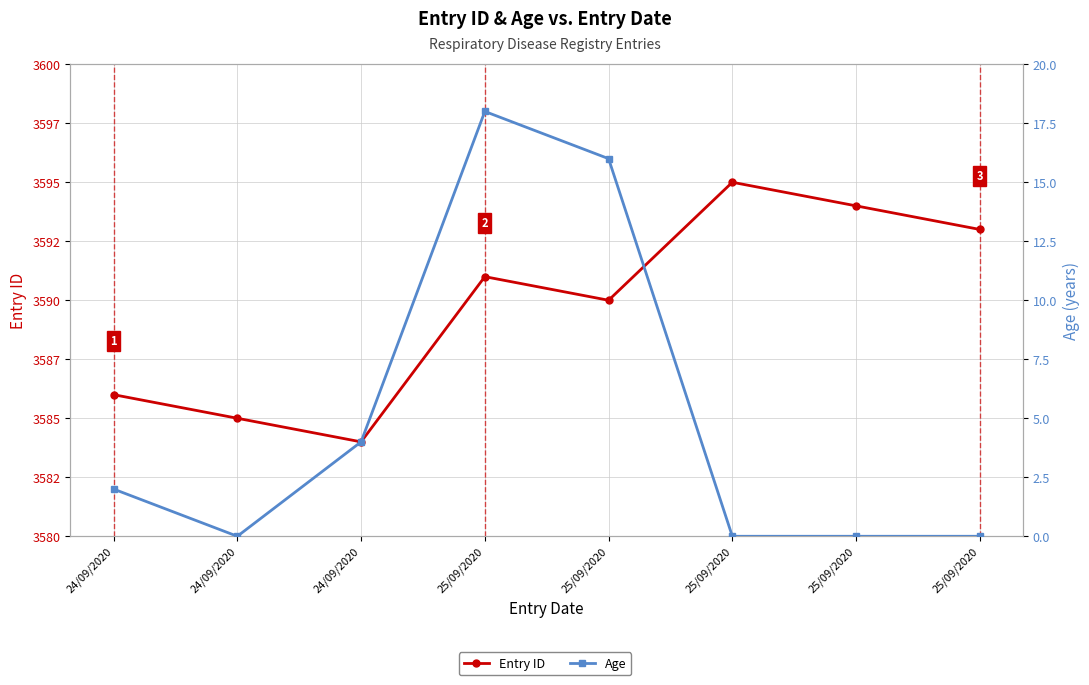

Which category has the highest value across all series?

25/09/2020